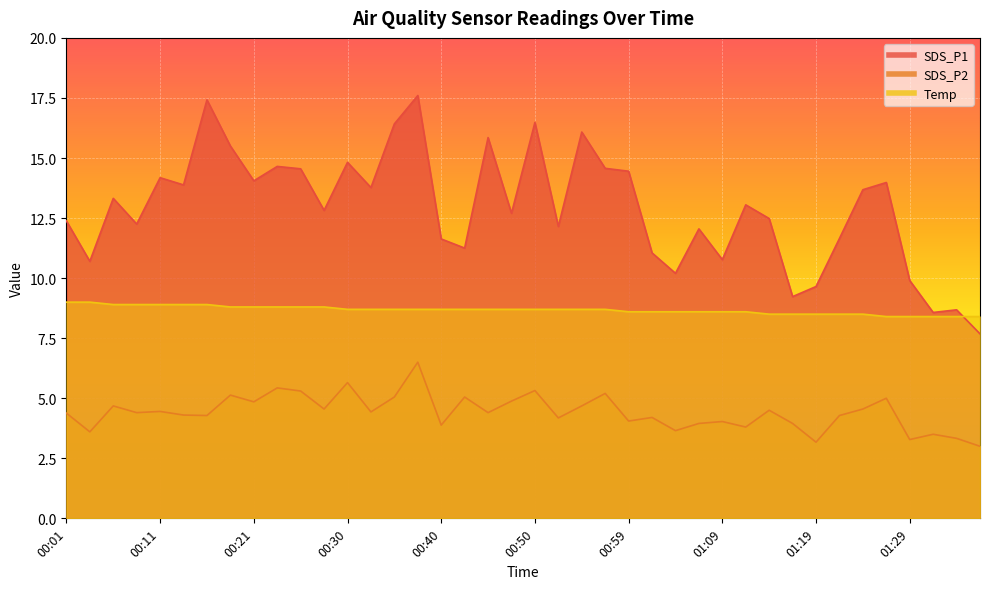

Which series has the largest total across all categories?

SDS_P1